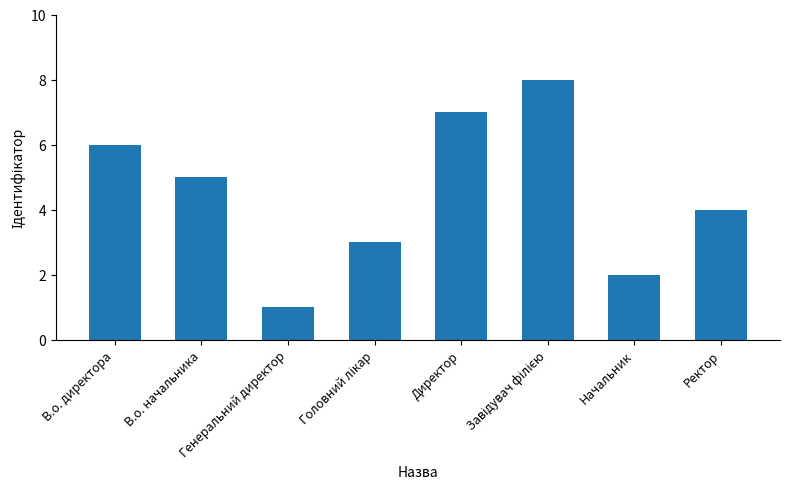

What is the sum of all values?

36